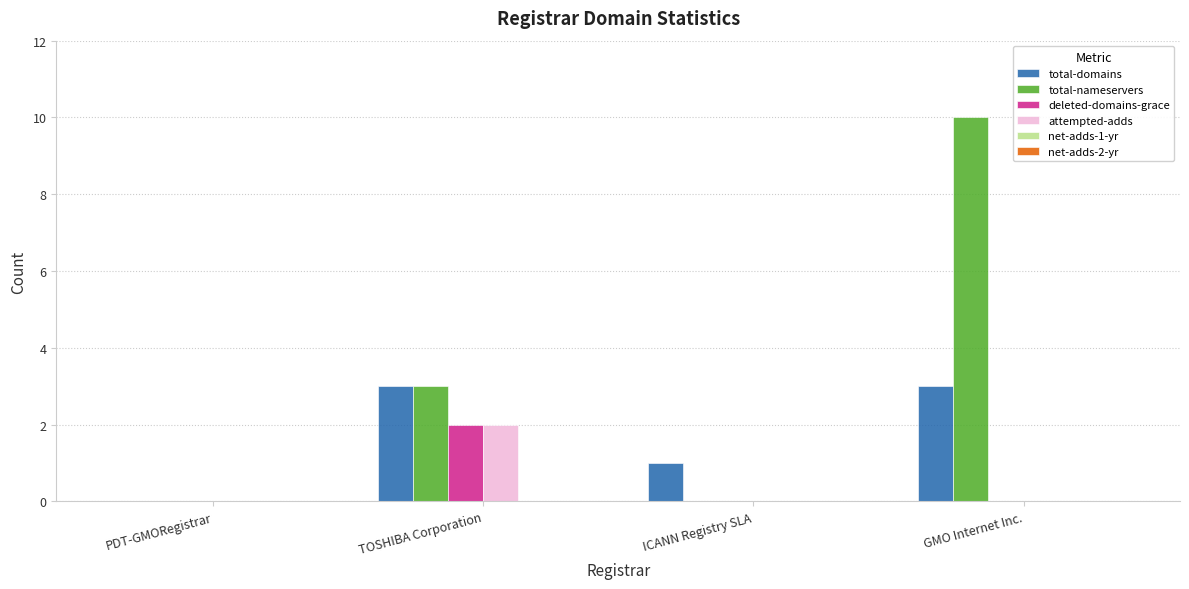

Reading left to right, list all the values displayed in this chart.

total-domains: PDT-GMORegistrar=0	TOSHIBA Corporation=3	ICANN Registry SLA=1	GMO Internet Inc.=3
total-nameservers: PDT-GMORegistrar=0	TOSHIBA Corporation=3	ICANN Registry SLA=0	GMO Internet Inc.=10
deleted-domains-grace: PDT-GMORegistrar=0	TOSHIBA Corporation=2	ICANN Registry SLA=0	GMO Internet Inc.=0
attempted-adds: PDT-GMORegistrar=0	TOSHIBA Corporation=2	ICANN Registry SLA=0	GMO Internet Inc.=0